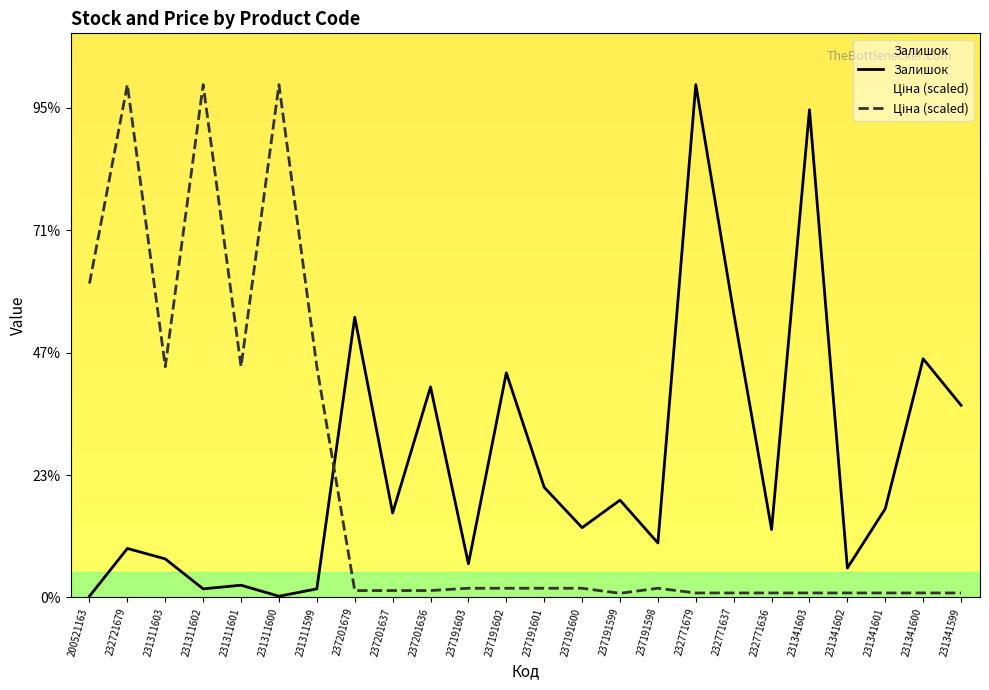

What are all the series names shown in the legend?

Залишок, Ціна (scaled)